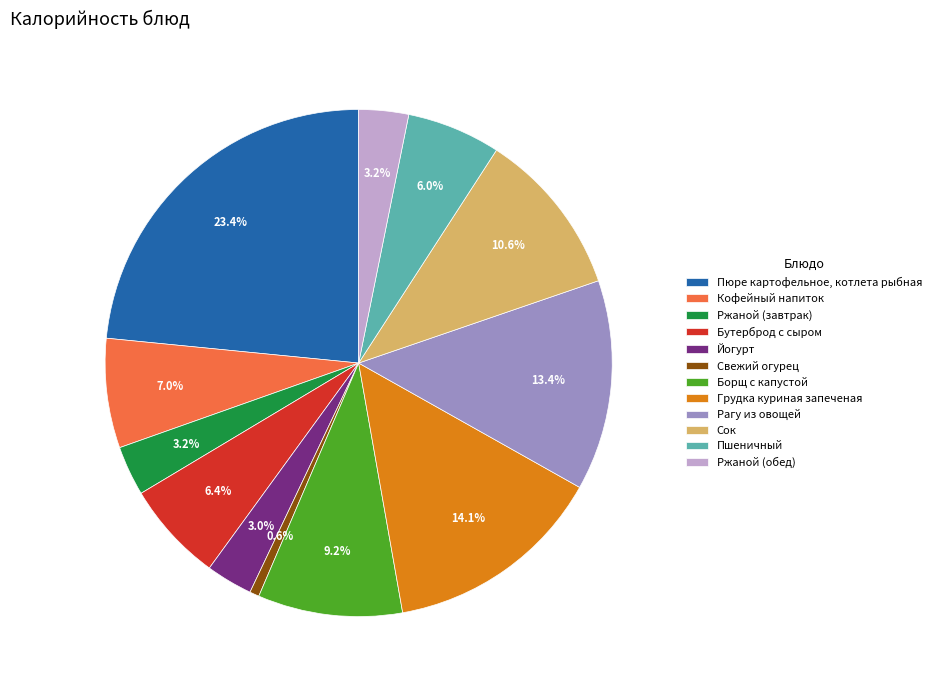

Does Рагу из овощей account for over 50% of the chart?

No